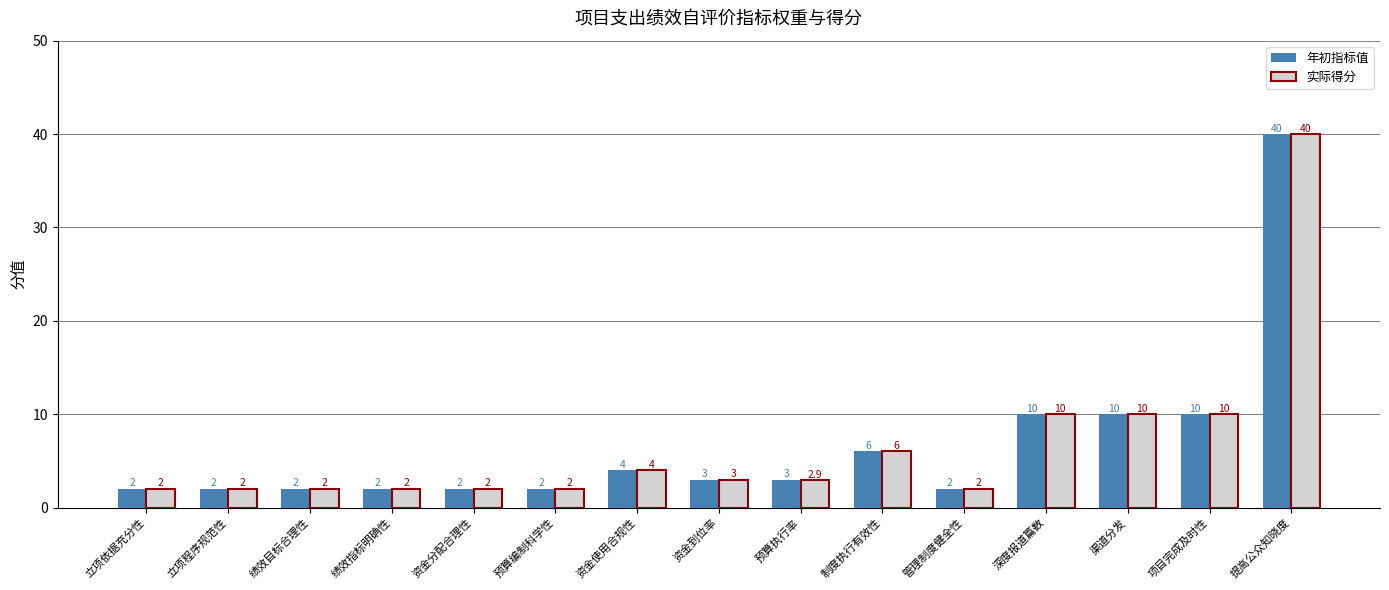

Read the 实际得分 value at 制度执行有效性.

6.0